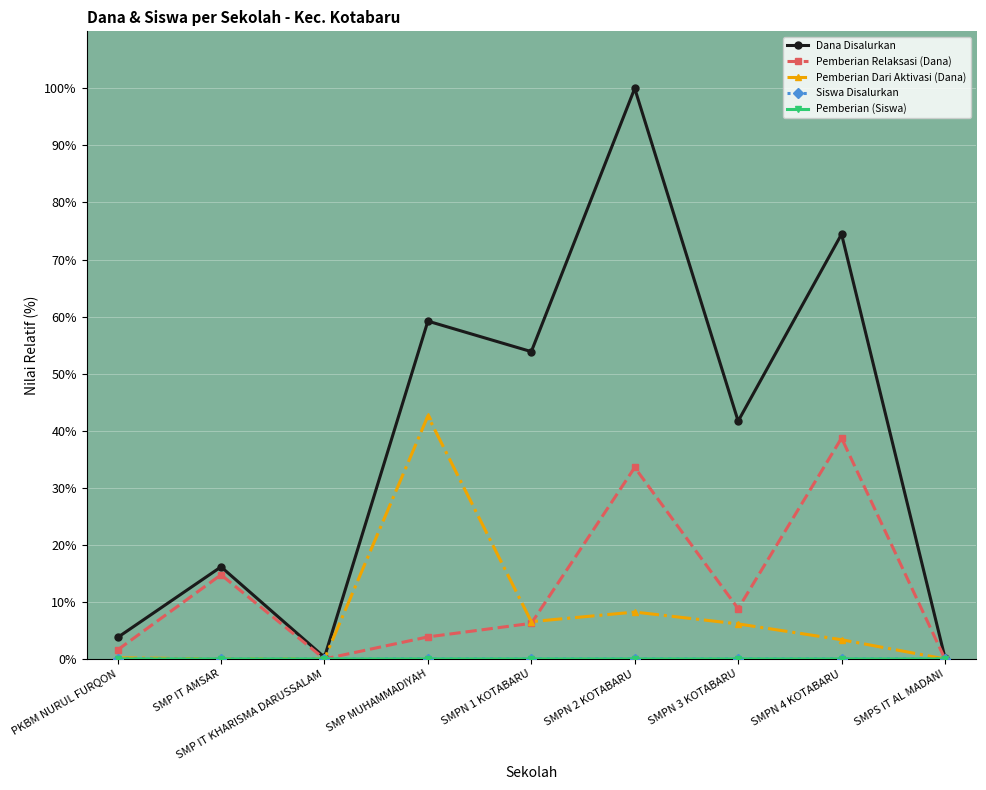

Which series has the largest range (max minus min)?

Dana Disalurkan